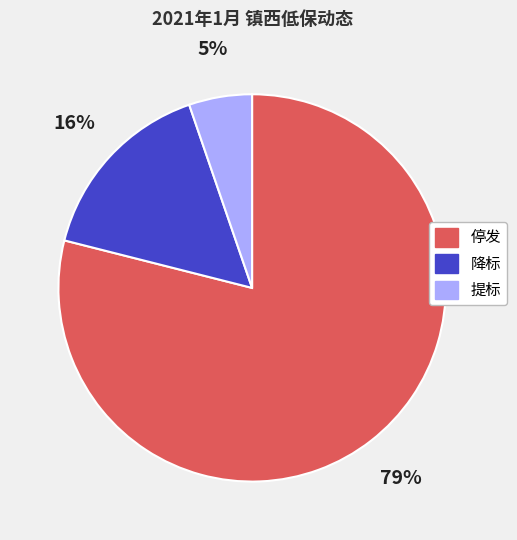

Which slice represents more than half of the pie?

停发